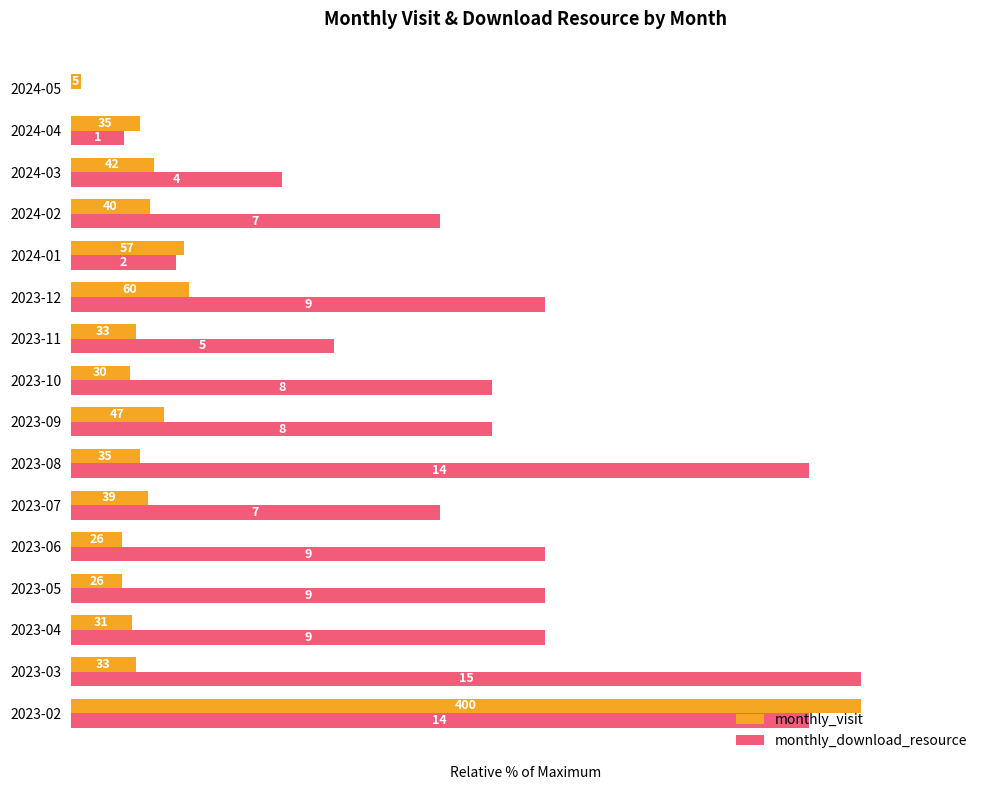

What are all the series names shown in the legend?

monthly_visit, monthly_download_resource